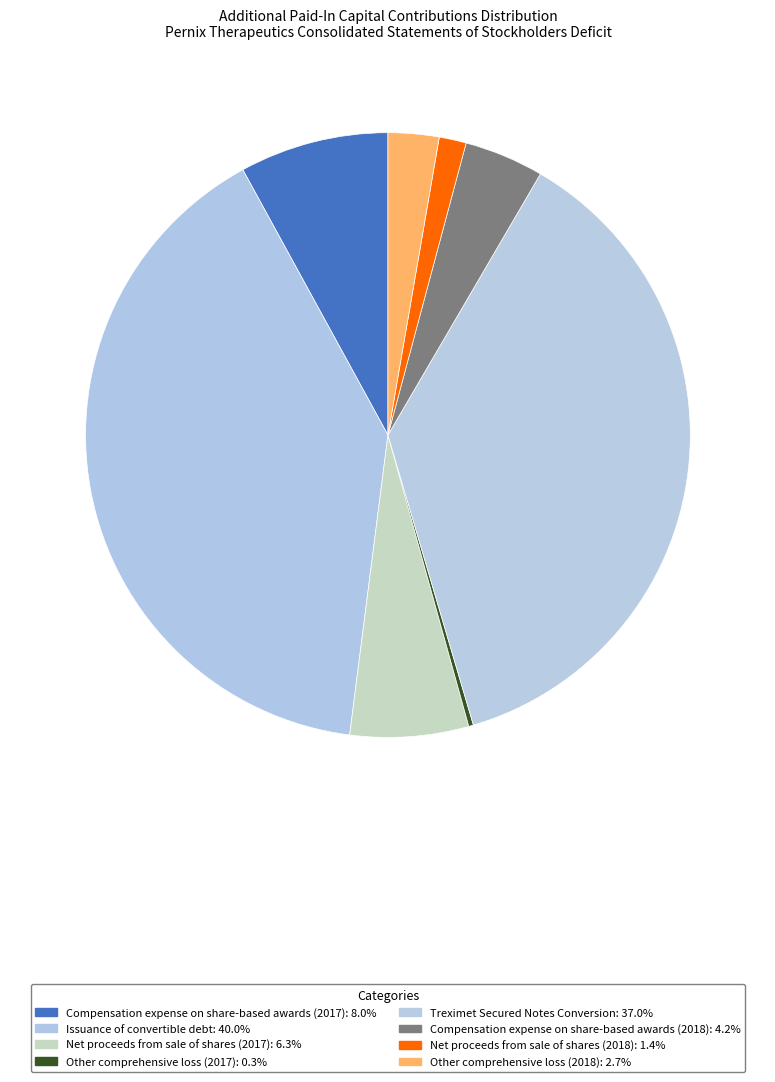

How many slices are in this pie chart?

8